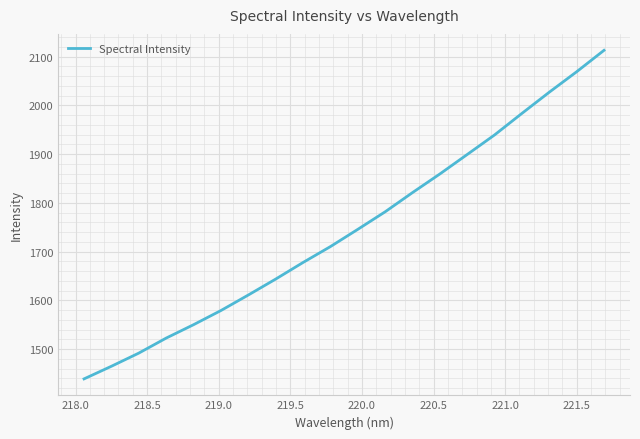

True or false: the data has more than 1 interior local peaks.

False